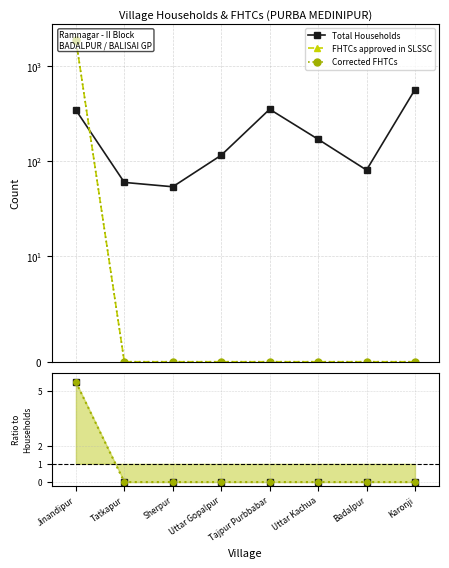

Is this an area chart (filled region under the line)?

No